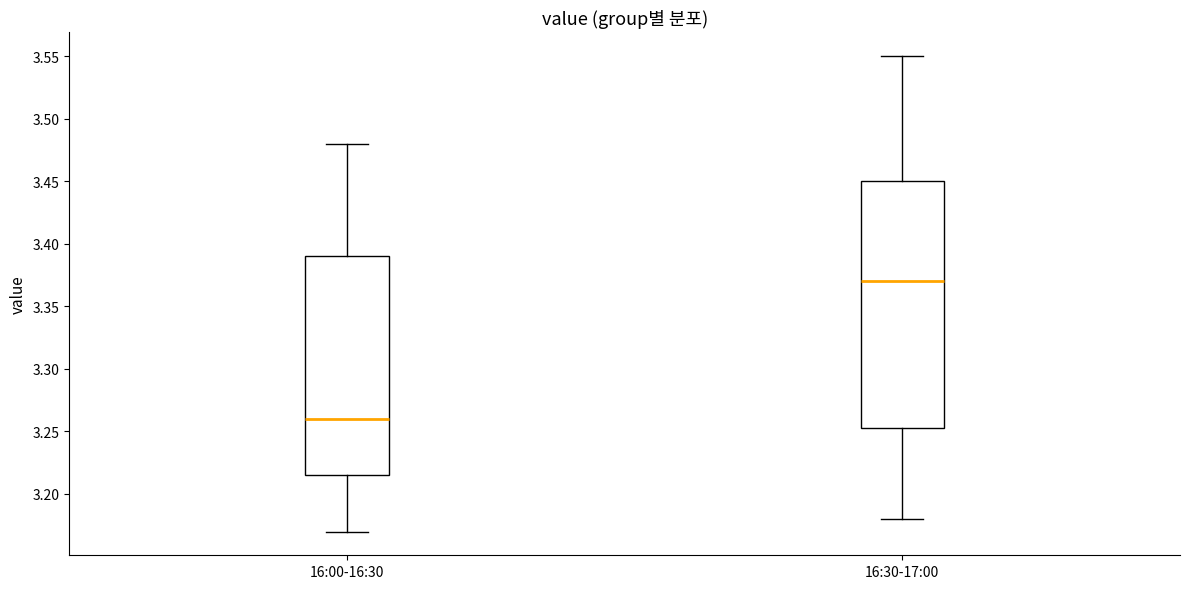

Which box has the lowest median line?

16:00-16:30